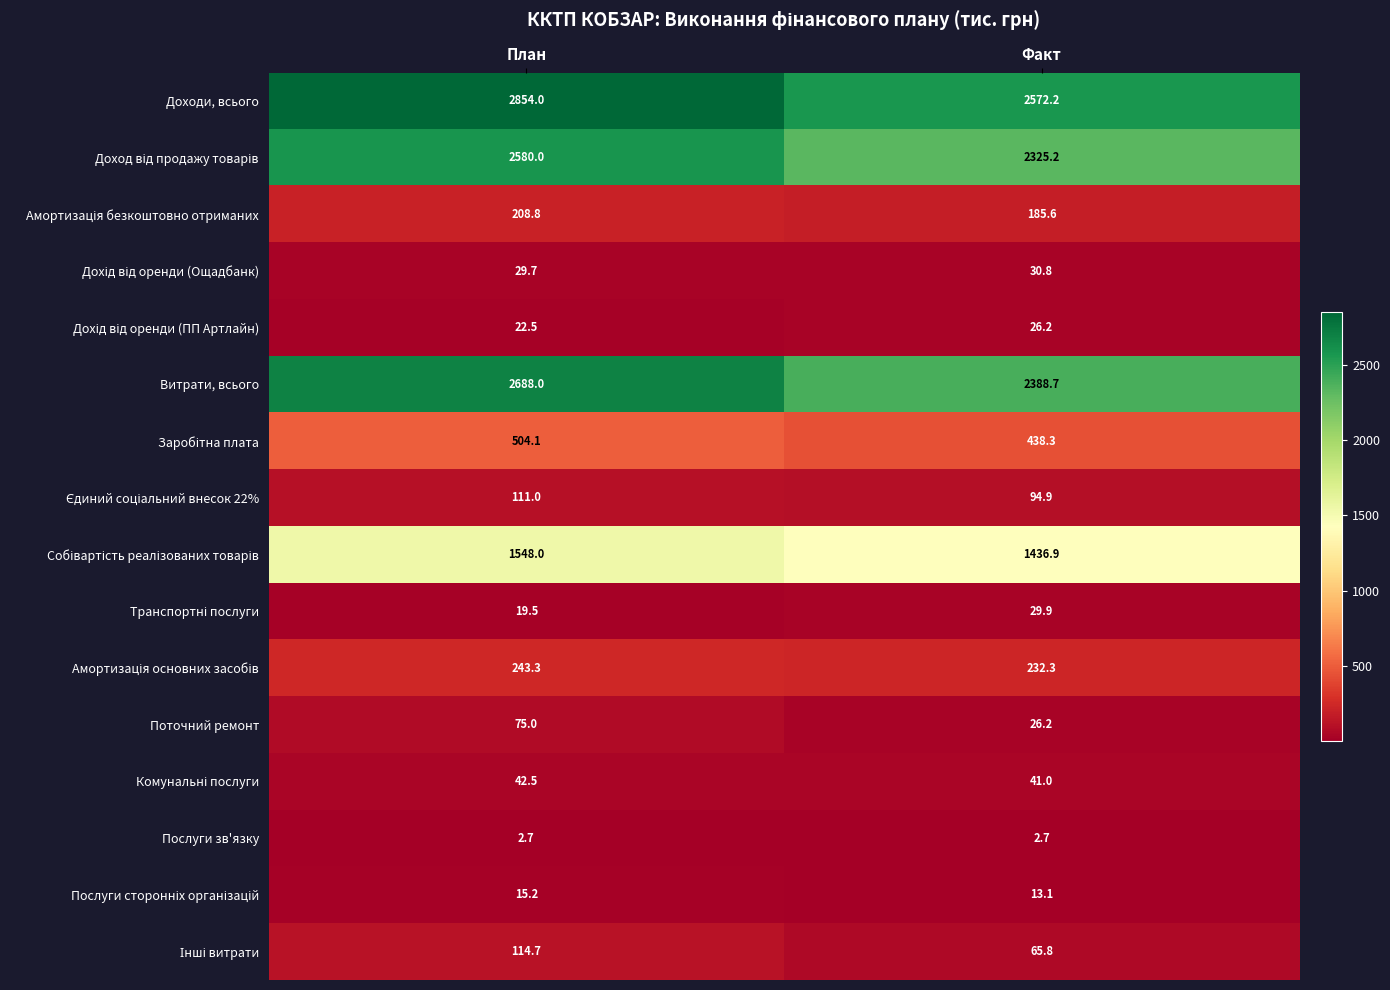

What is the maximum value shown in the chart?

2854.0